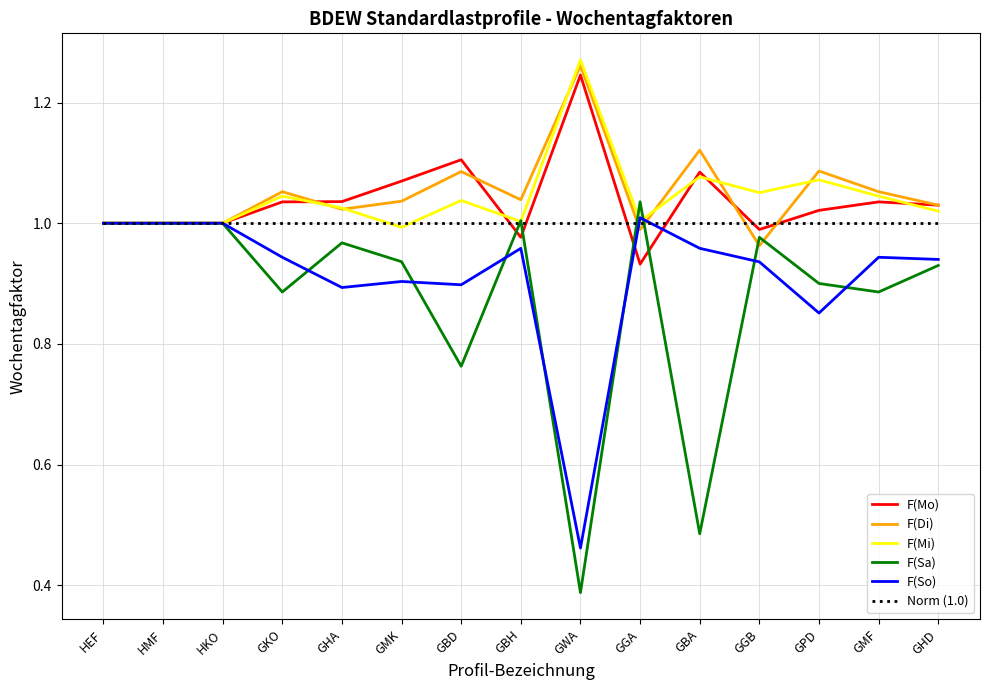

What position from the left is GHD?

15